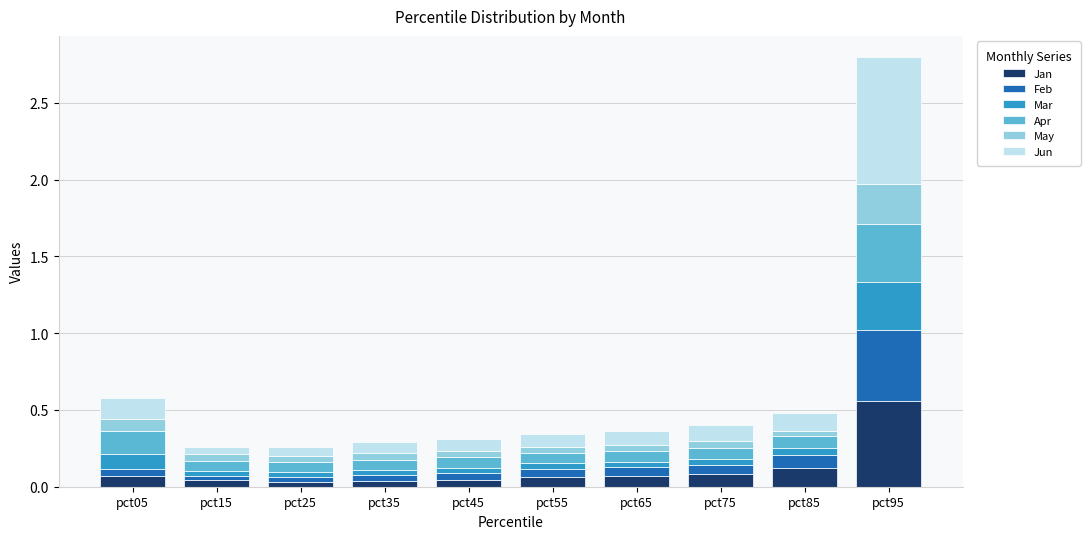

What are all the series names shown in the legend?

Jan, Feb, Mar, Apr, May, Jun